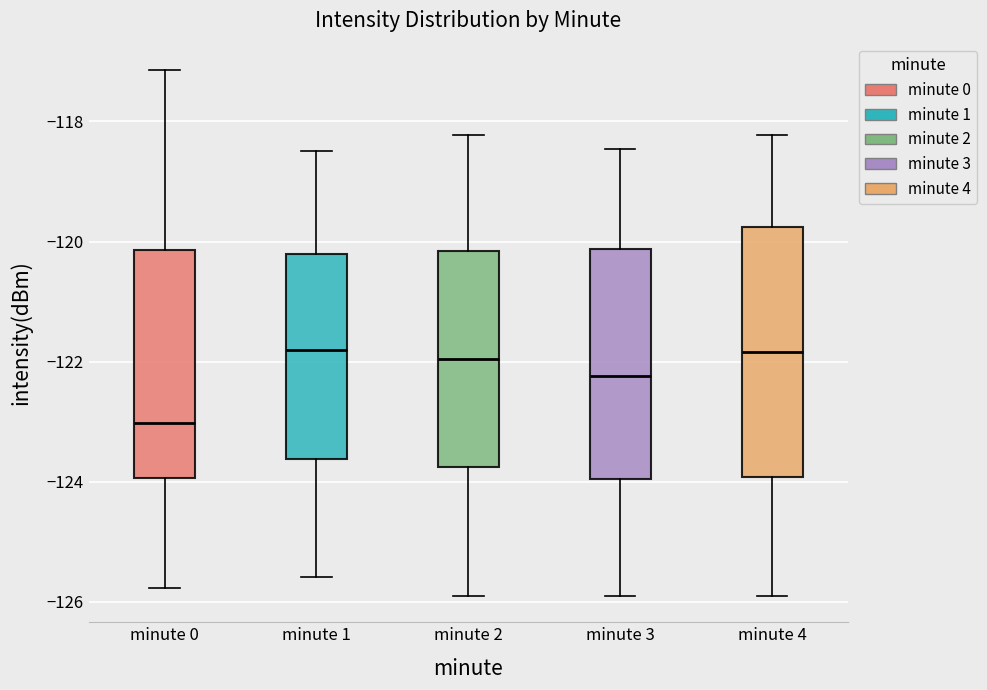

Which box is the tallest, from its lower edge to its upper edge?

minute 4